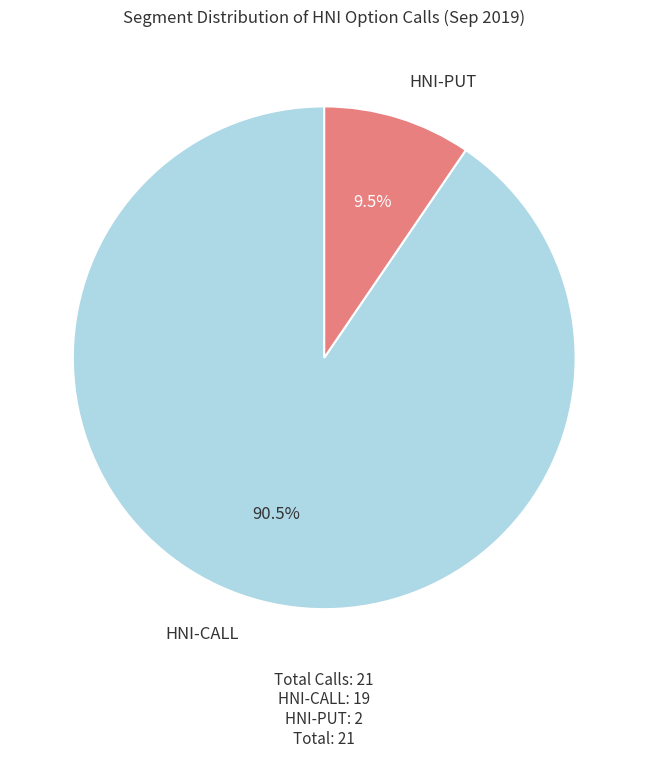

Is there any slice that represents more than half of the pie?

Yes